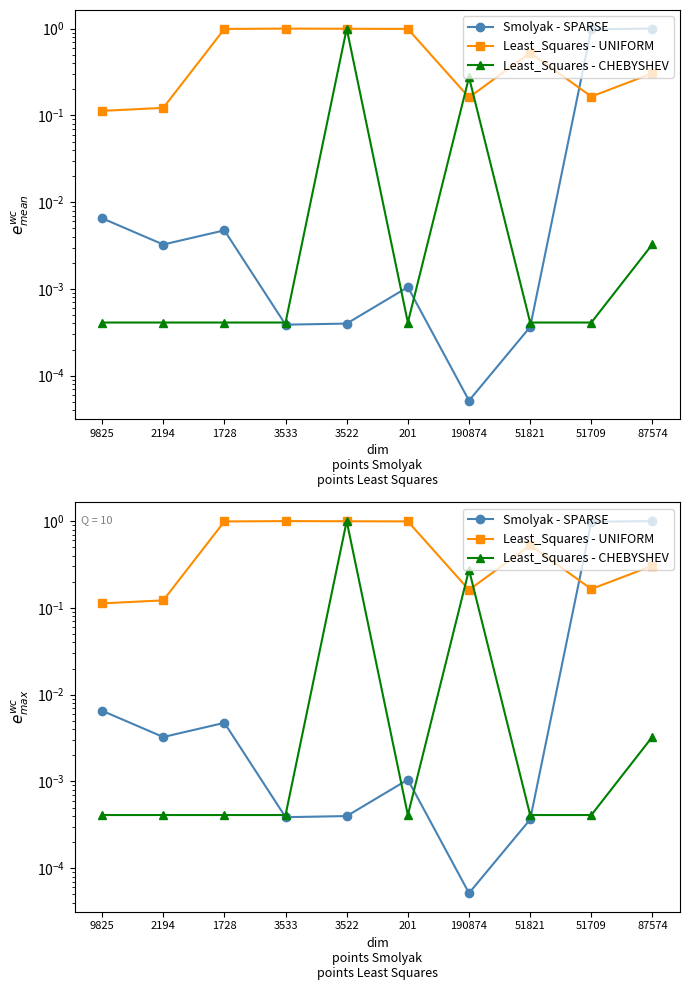

Rank the series at 51821 from lowest to highest value.

Smolyak - SPARSE, Least_Squares - CHEBYSHEV, Least_Squares - UNIFORM